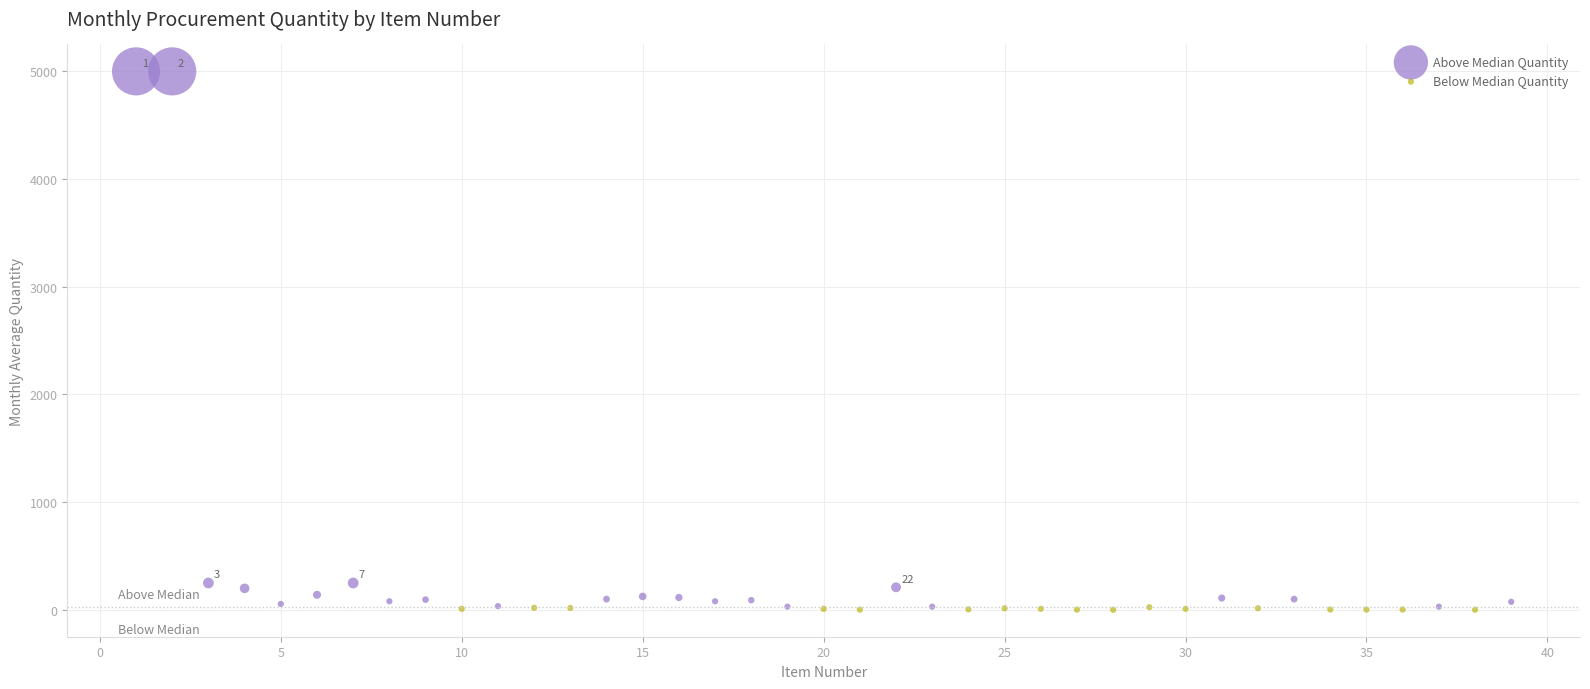

Which series reaches the maximum Y coordinate?

Above Median Quantity